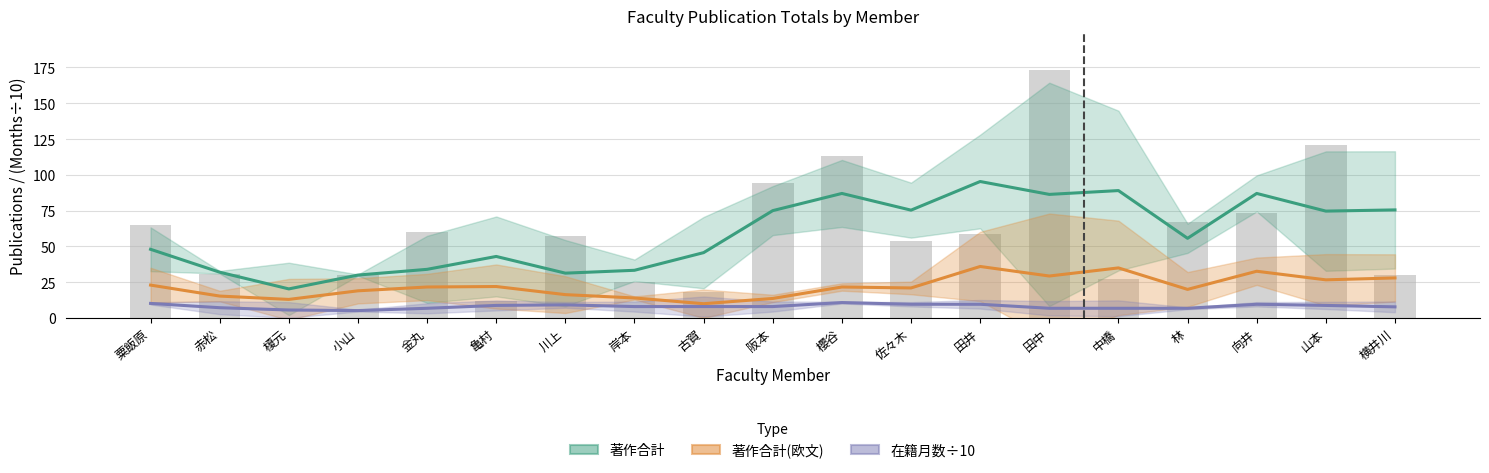

Rank the categories by 著作合計(欧文) value from highest to lowest.

田井, 中橋, 向井, 田中, 横井川, 山本, 粟飯原, 亀村, 金丸, 櫻谷, 佐々木, 林, 小山, 川上, 赤松, 岸本, 阪本, 榎元, 古賀